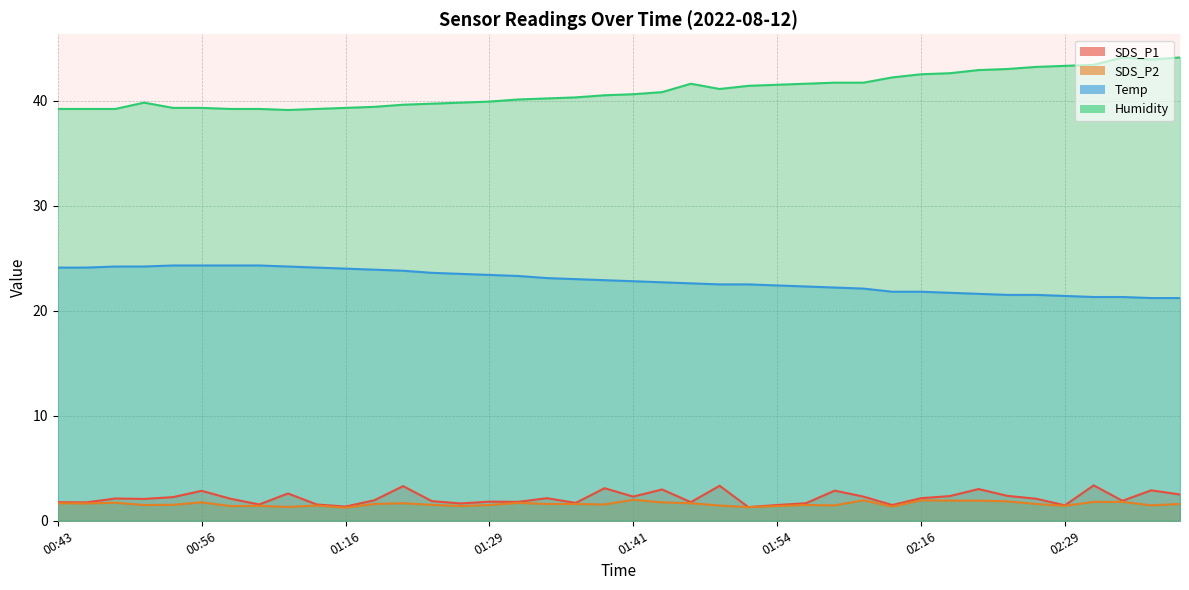

True or false: Humidity and SDS_P1 intersect in this chart.

False